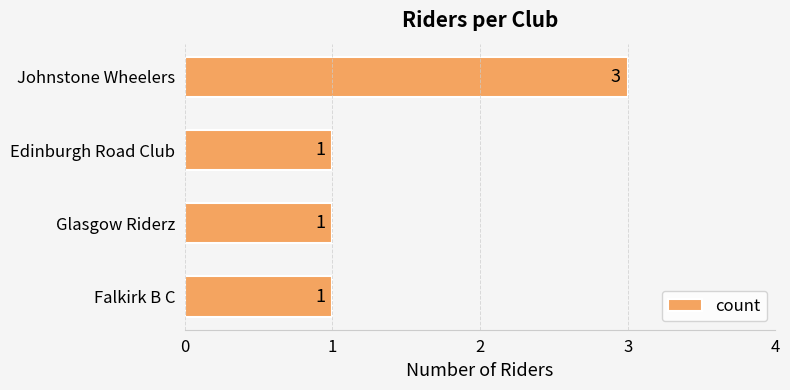

True or false: the data shows 5 at Johnstone Wheelers.

False